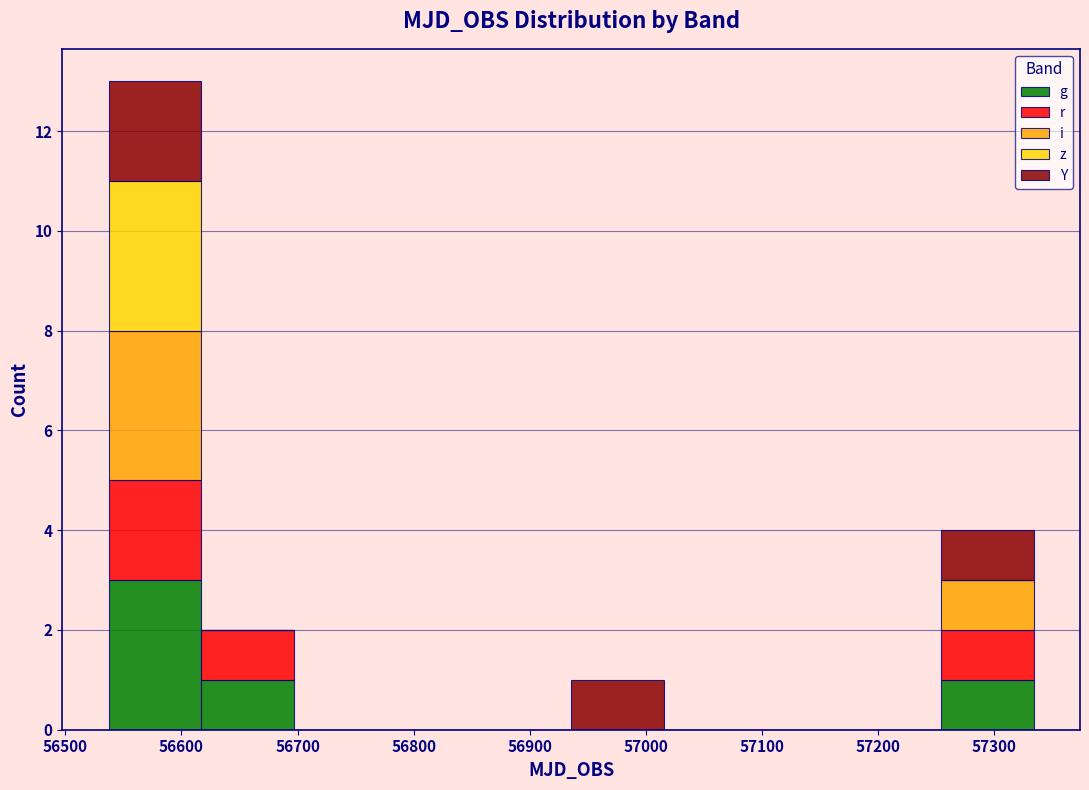

Reading left to right, transcribe this chart: for each stacked bar, give the range it covers on the x-axis and its total height. Neither the bar edges nor the heights are printed on the chart, so give them approximately, as read against the axes.

56540 to 56620: 13
56620 to 56700: 2
56700 to 56780: 0
56780 to 56860: 0
56860 to 56940: 0
56940 to 57020: 1
57020 to 57090: 0
57090 to 57170: 0
57170 to 57250: 0
57250 to 57330: 4